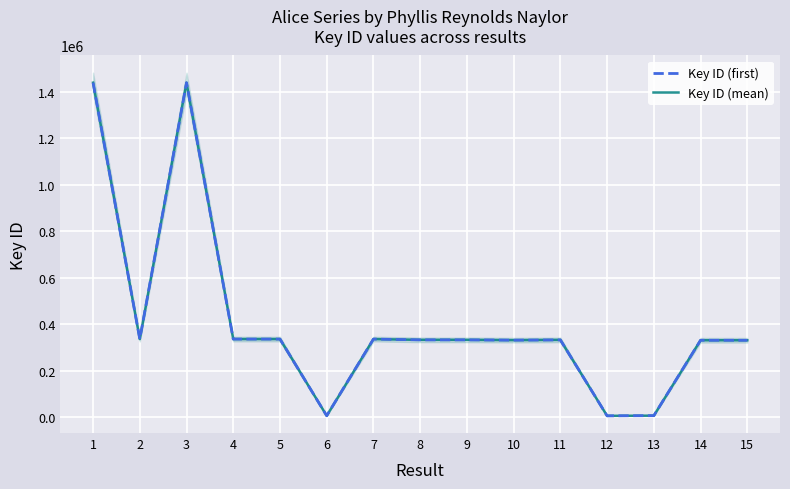

Is the value of Key ID (first) at 13 greater than the value of Key ID (mean) at 10?

No